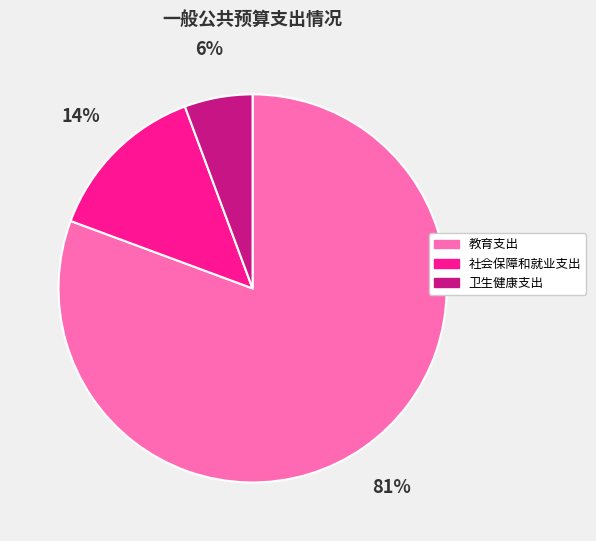

Does 教育支出 account for over 50% of the chart?

Yes